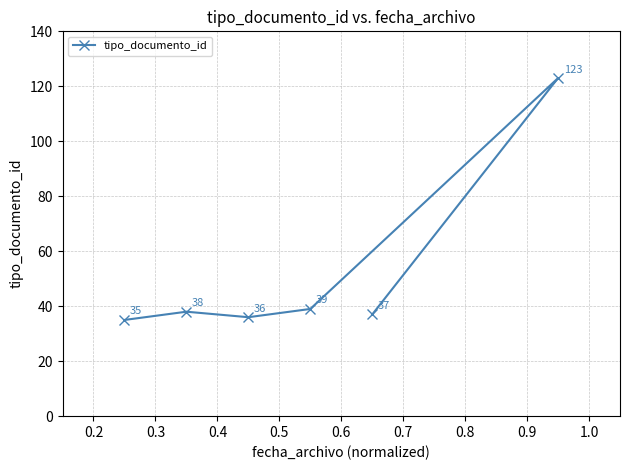

What is the value of the 1st point from the left?

35